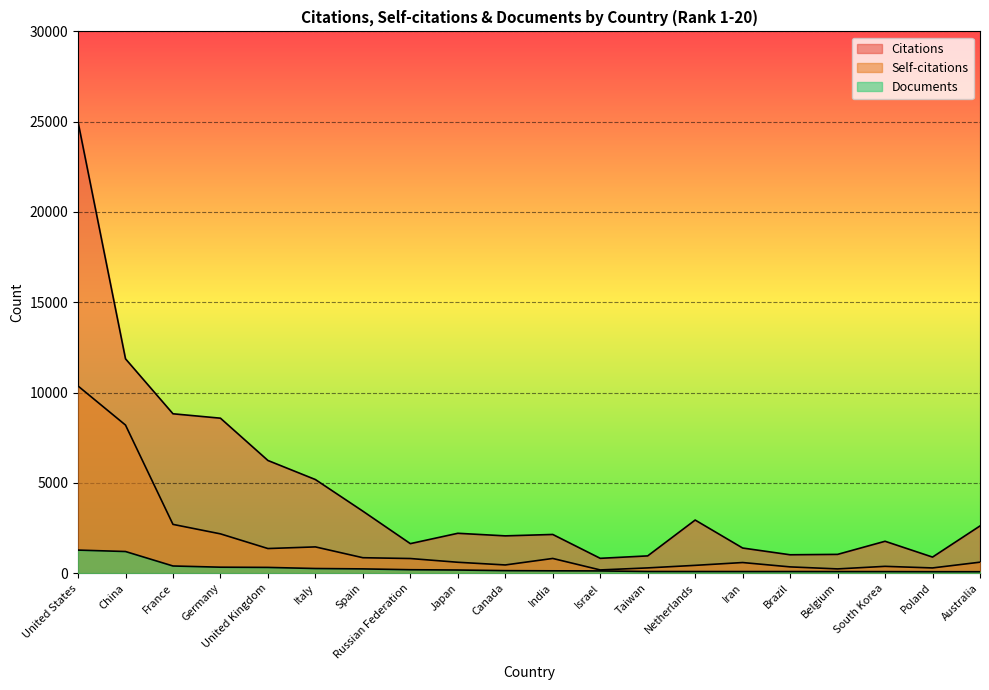

Which series has the largest total across all categories?

Citations